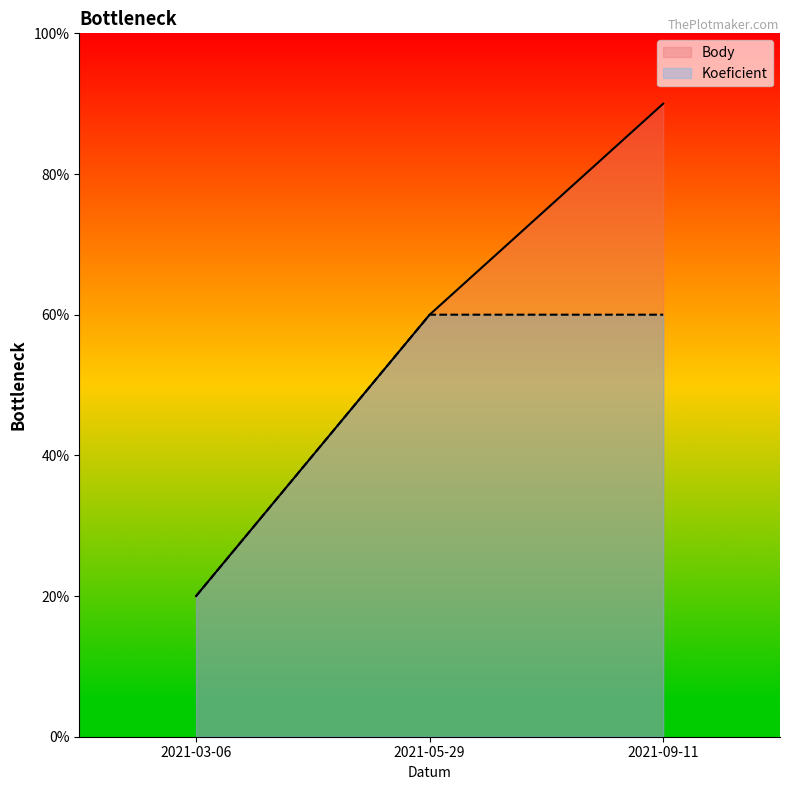

Which has a higher value, 2021-05-29 or 2021-09-11?

2021-09-11